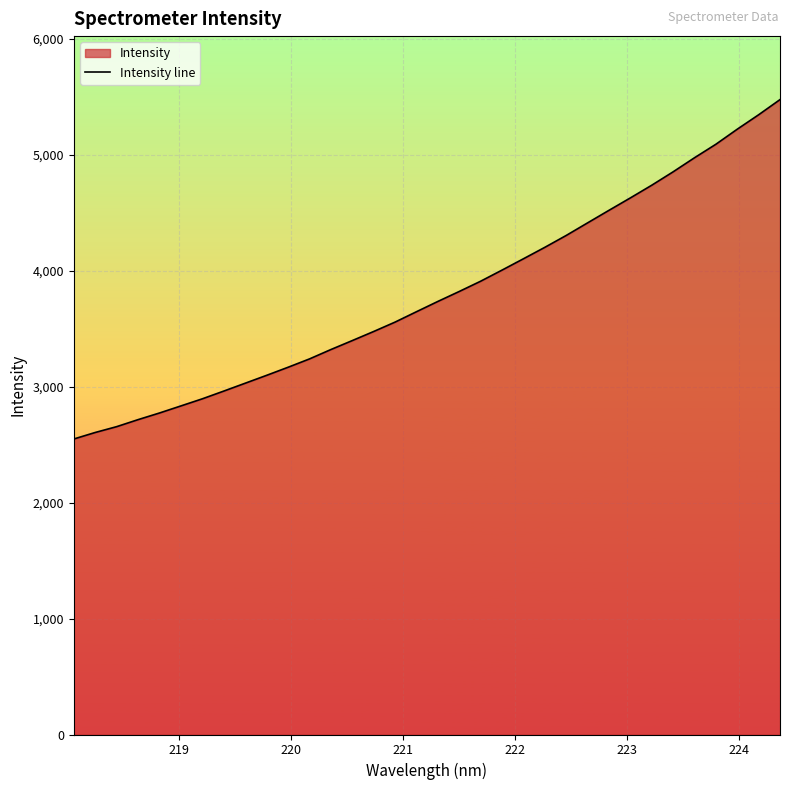

Count the number of categories in the chart.

34